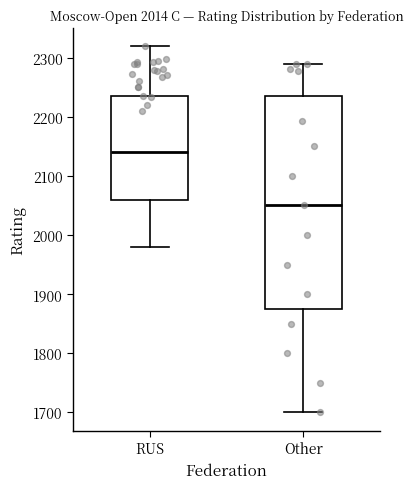

Which box's median line is the lowest?

Other